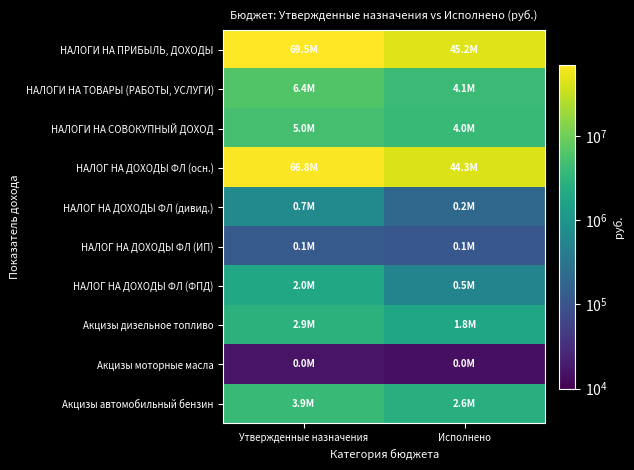

Rank the series at Утвержденные назначения from highest to lowest value.

НАЛОГИ НА ПРИБЫЛЬ, ДОХОДЫ, НАЛОГ НА ДОХОДЫ ФЛ (осн.), НАЛОГИ НА ТОВАРЫ (РАБОТЫ, УСЛУГИ), НАЛОГИ НА СОВОКУПНЫЙ ДОХОД, Акцизы автомобильный бензин, Акцизы дизельное топливо, НАЛОГ НА ДОХОДЫ ФЛ (ФПД), НАЛОГ НА ДОХОДЫ ФЛ (дивид.), НАЛОГ НА ДОХОДЫ ФЛ (ИП), Акцизы моторные масла